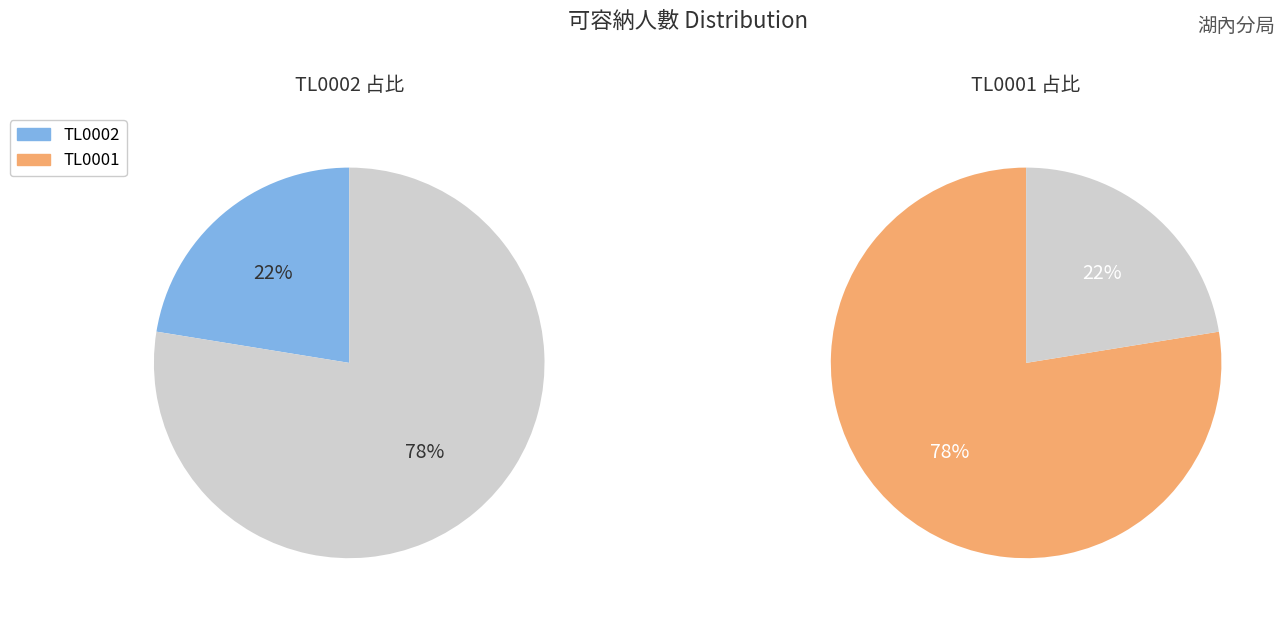

What percentage is the TL0002 slice, to the nearest percent?

22%